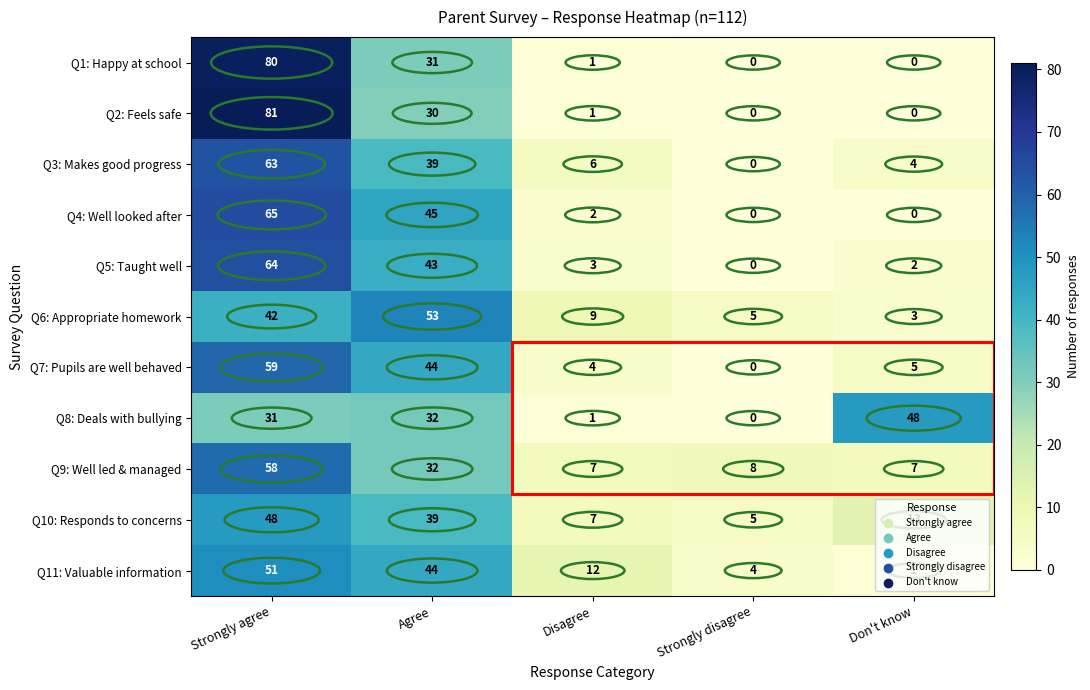

Count the number of data series in this chart.

11